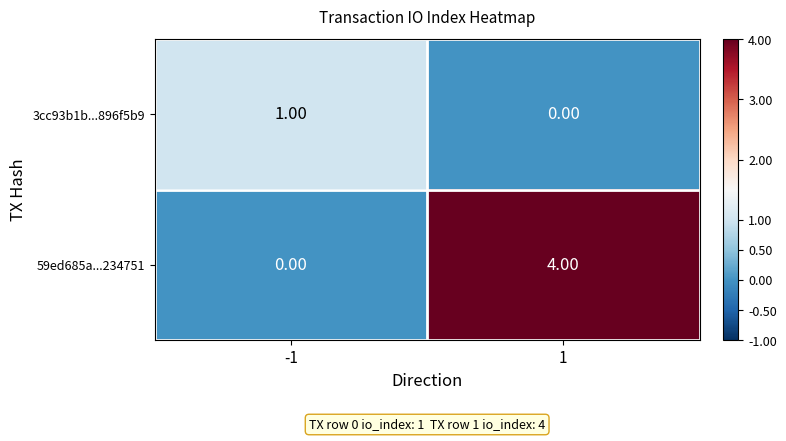

Rank the series at -1 from lowest to highest value.

59ed685a...234751, 3cc93b1b...896f5b9